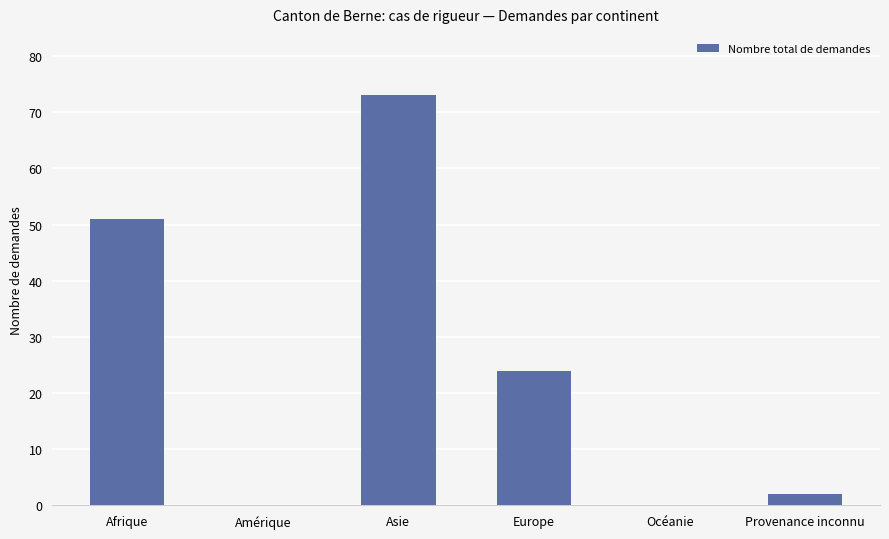

At which label is the value closest to 36?

Europe